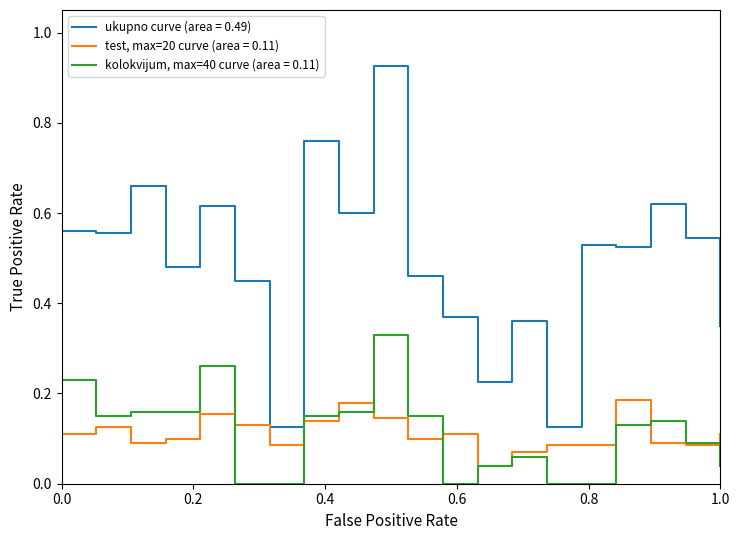

Which series has the widest spread of values?

ukupno curve (area = 0.49)